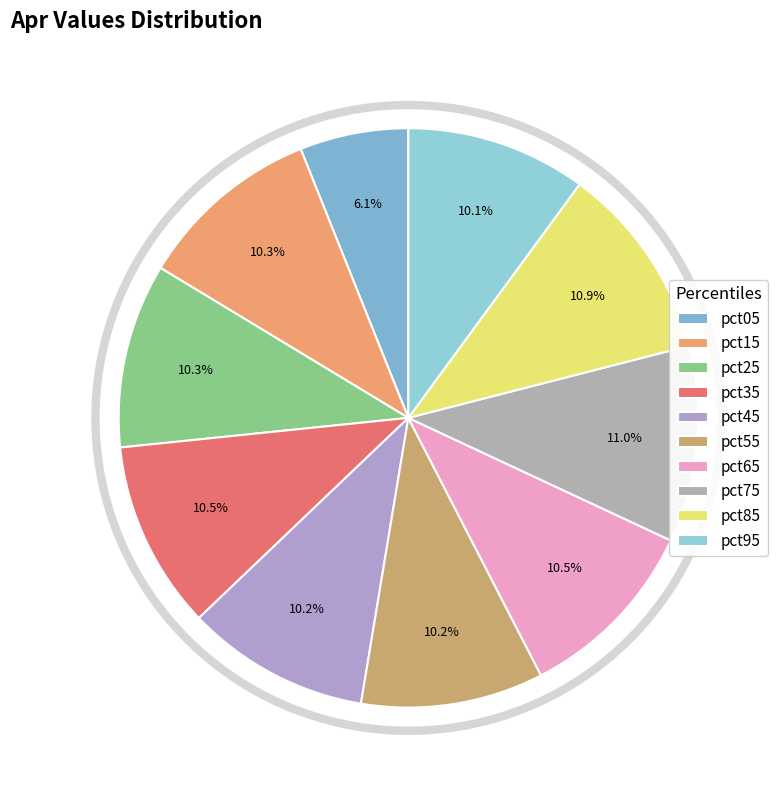

Do pct55 and pct65 together represent more than half of the pie?

No